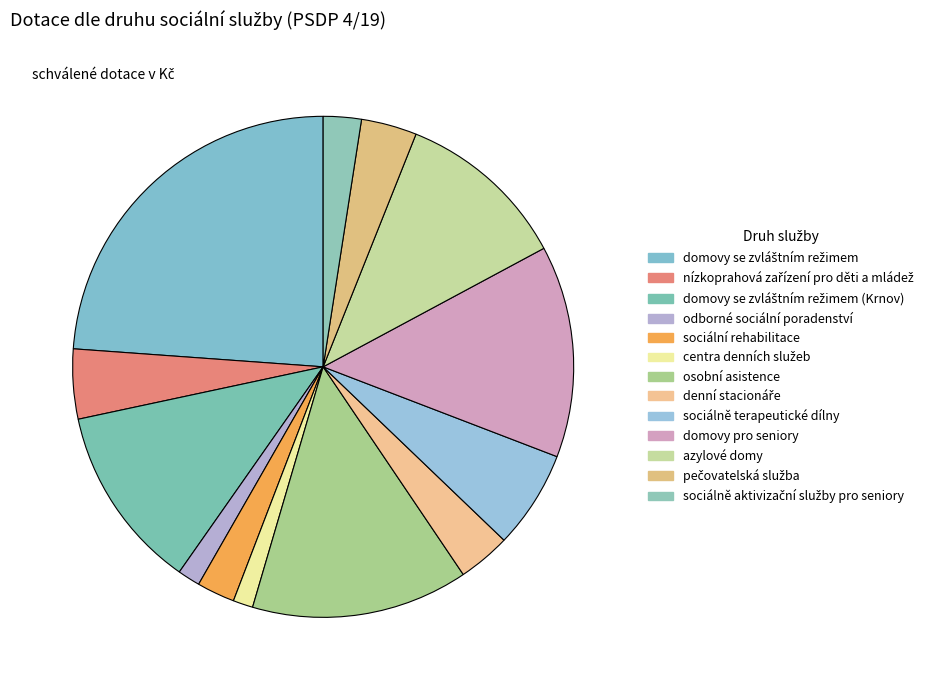

True or false: nízkoprahová zařízení pro děti a mládež accounts for 5% of the total.

True